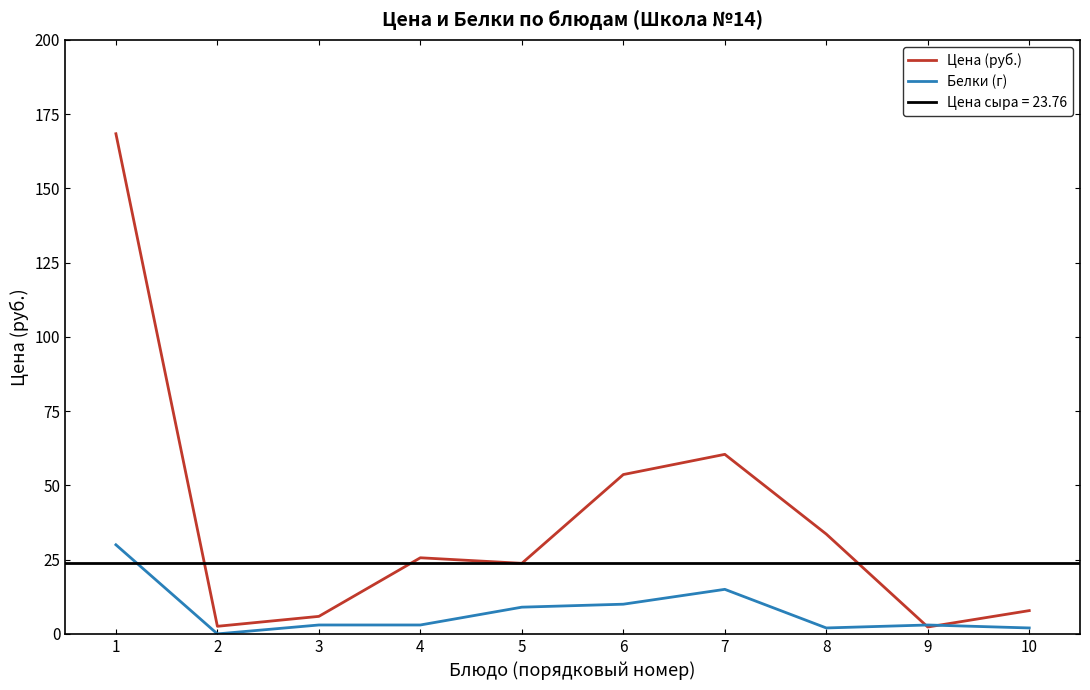

Where is Цена (руб.) nearest to the value 85?

7